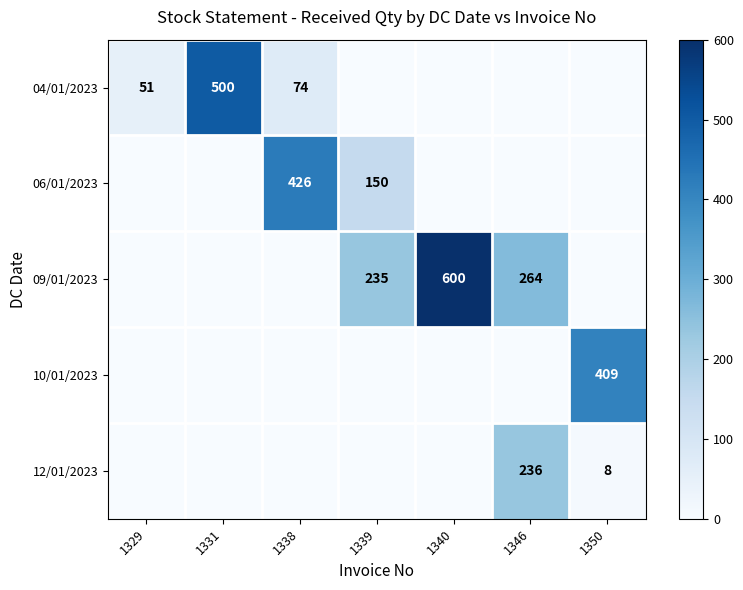

True or false: 04/01/2023 has a value of 102 at 1338.

False